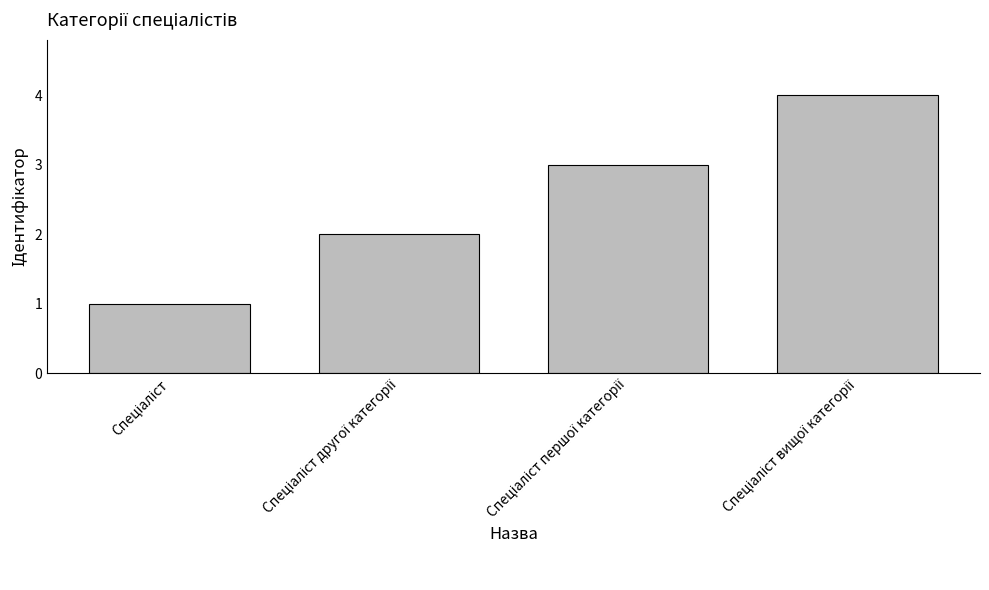

Reading left to right, what are all the values shown in this chart?

1	2	3	4